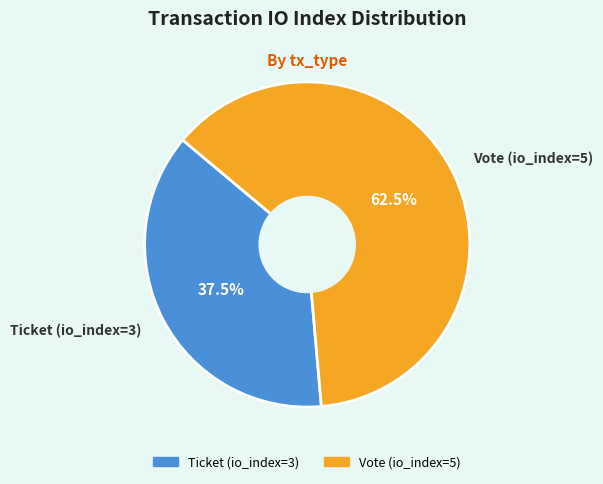

Which slice is the largest?

Vote (io_index=5)